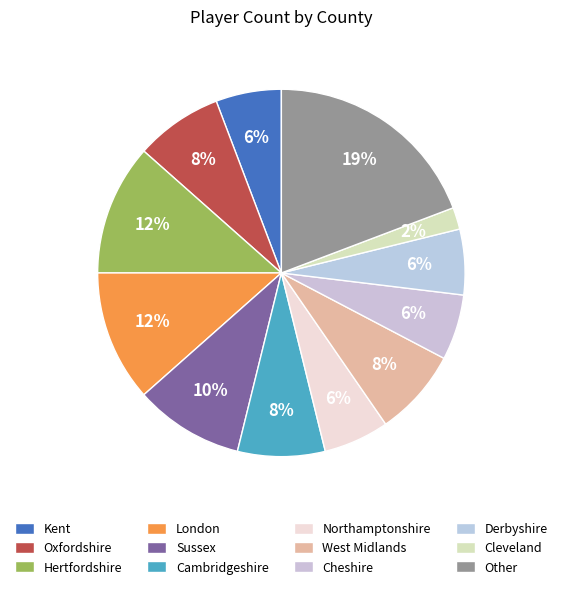

To the nearest percent, what is the combined percentage of Cambridgeshire and Cheshire?

13%